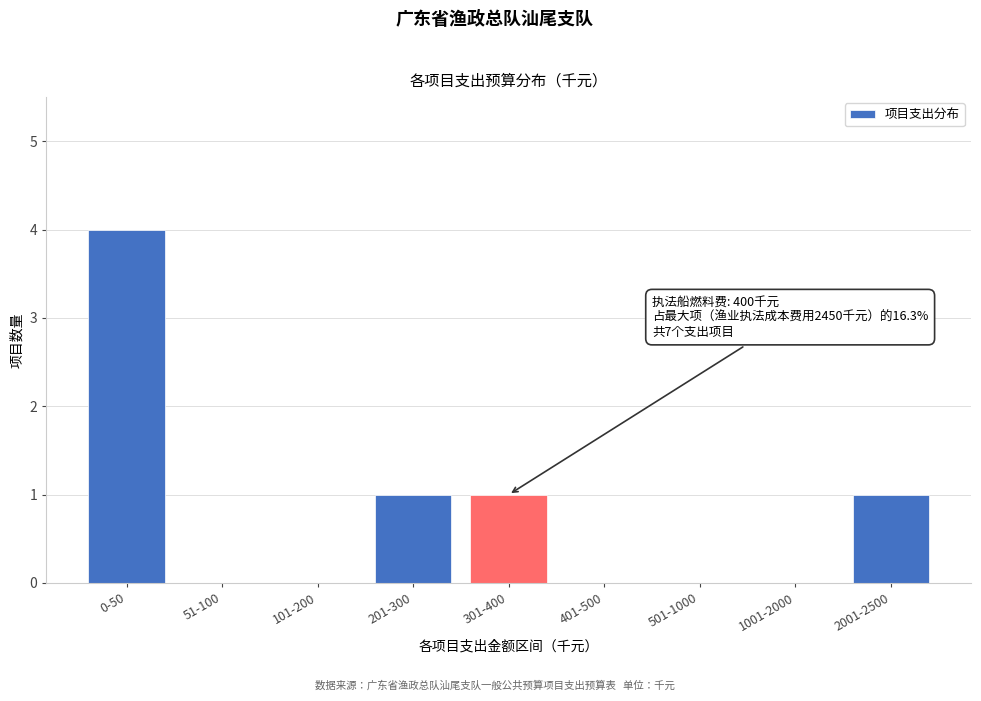

Reading right to left, transcribe all the data shown in this chart.

2001-2500=1	1001-2000=0	501-1000=0	401-500=0	301-400=1	201-300=1	101-200=0	51-100=0	0-50=4